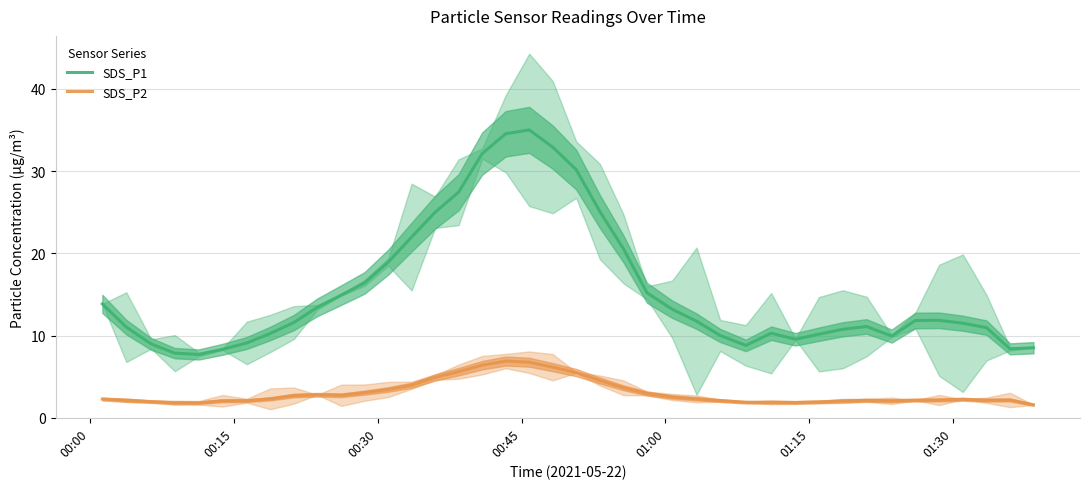

True or false: SDS_P2 and SDS_P1 cross at least once.

False